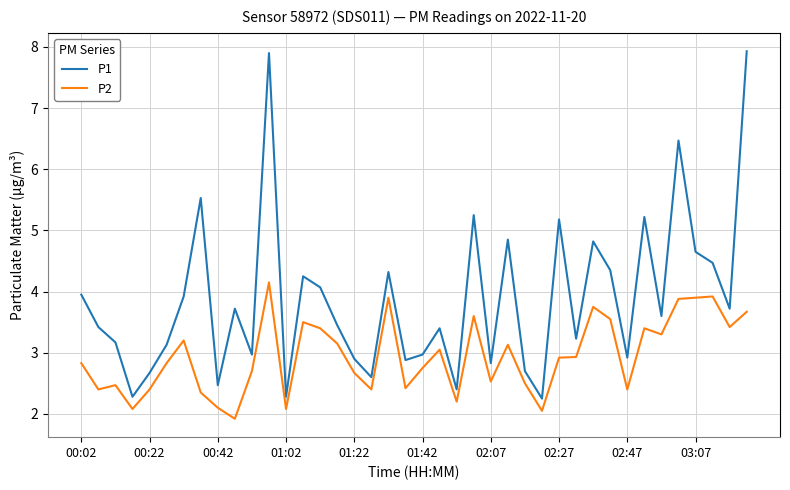

Rank the series by their maximum value, from lowest to highest.

P2, P1